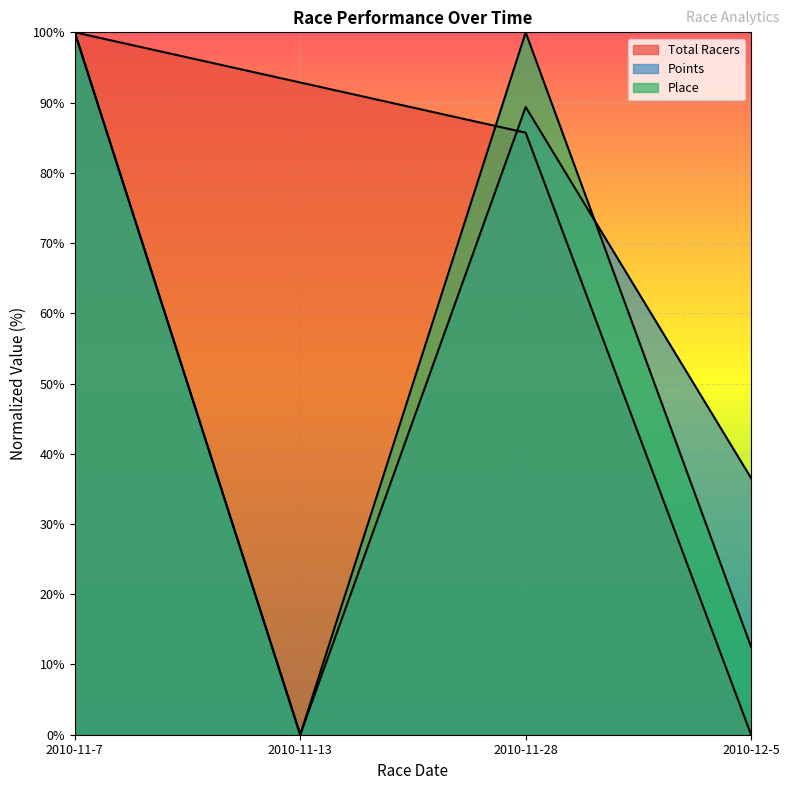

What is the difference between the second highest and minimum values in the Total Racers series?

92.9